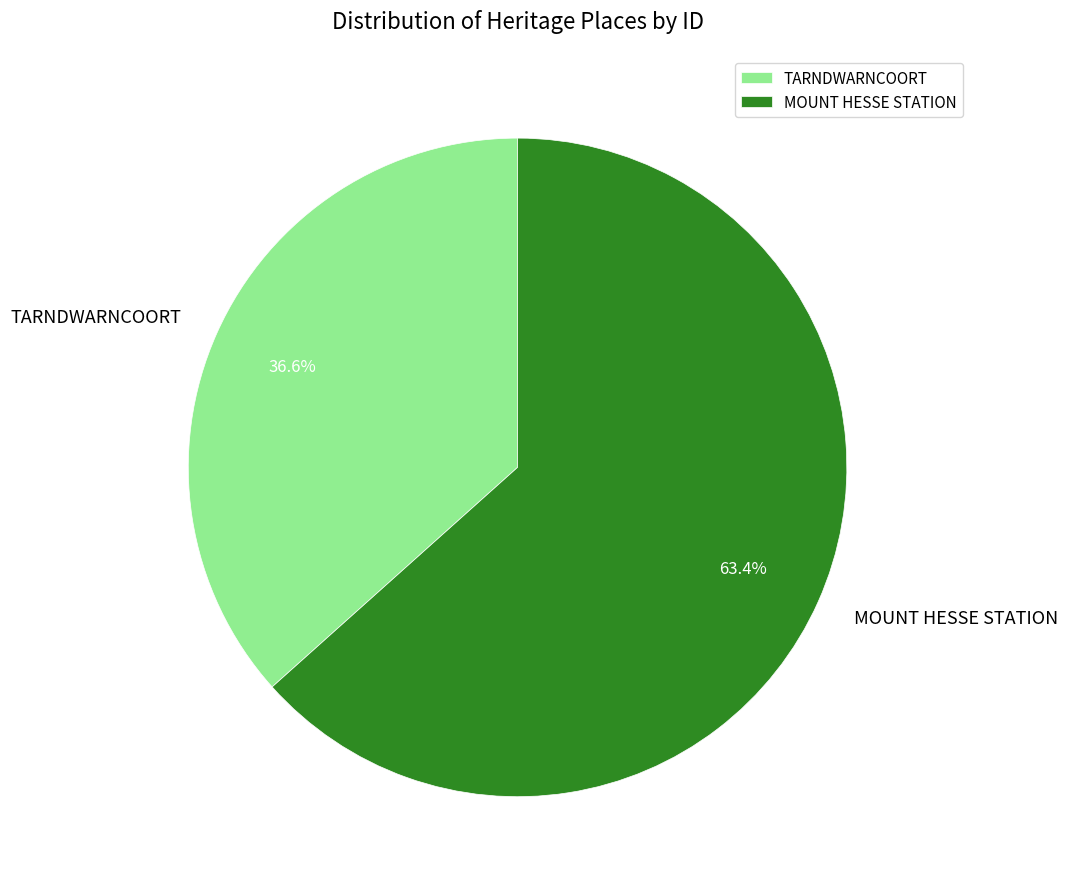

True or false: MOUNT HESSE STATION accounts for 72% of the total.

False